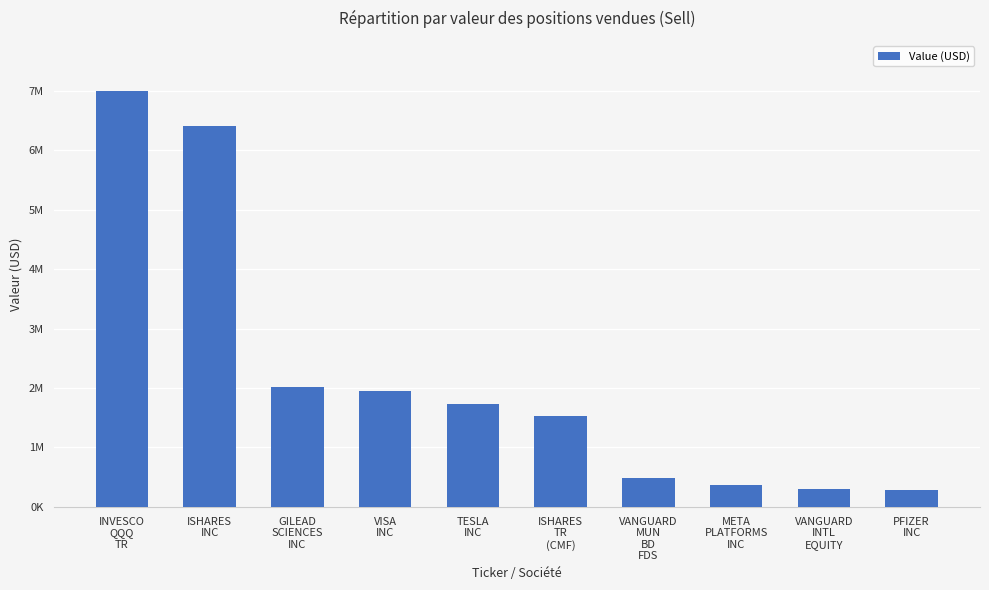

What is the sum of the values at VANGUARD
INTL
EQUITY and INVESCO
QQQ
TR?

7486000